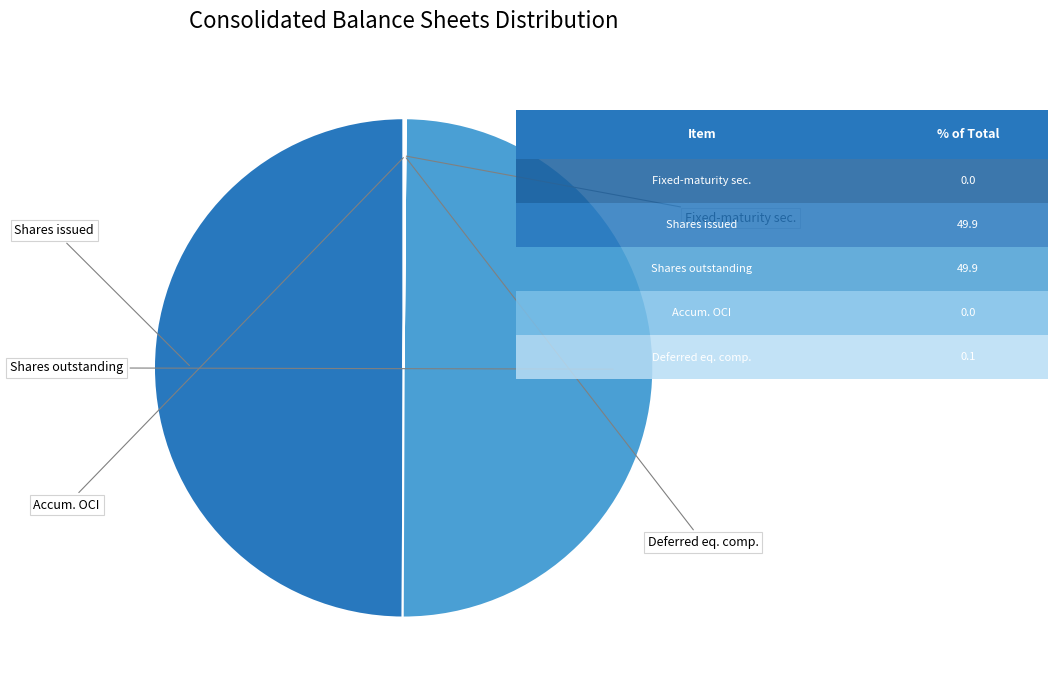

Does any single category account for the majority?

No